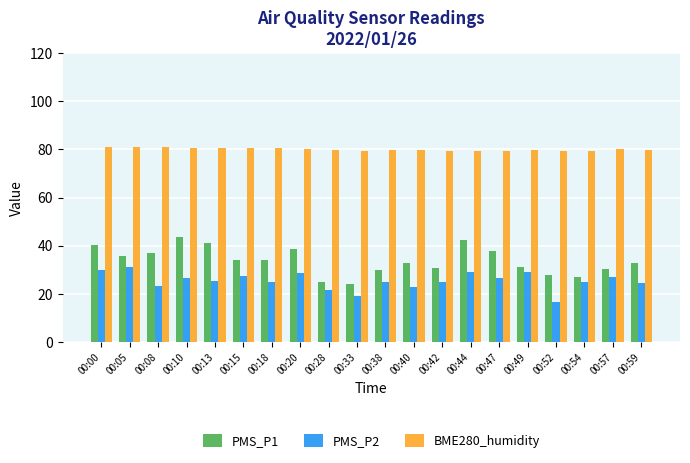

The BME280_humidity series shows 30.5 at 00:54. True or false?

False